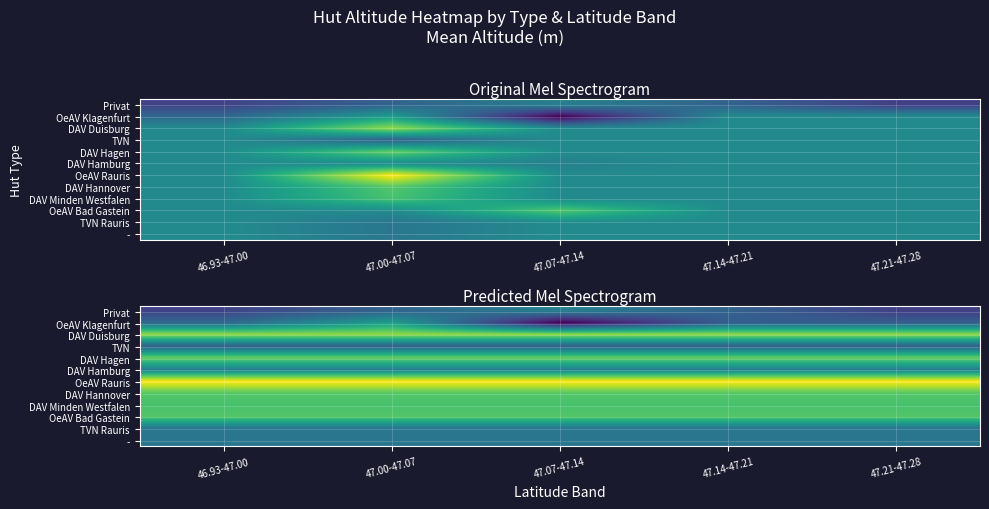

Rank the series at 47.07-47.14 from highest to lowest value.

OeAV Rauris, DAV Duisburg, DAV Hagen, DAV Hannover, OeAV Bad Gastein, DAV Minden Westfalen, DAV Hamburg, Privat, -, TVN Rauris, TVN, OeAV Klagenfurt